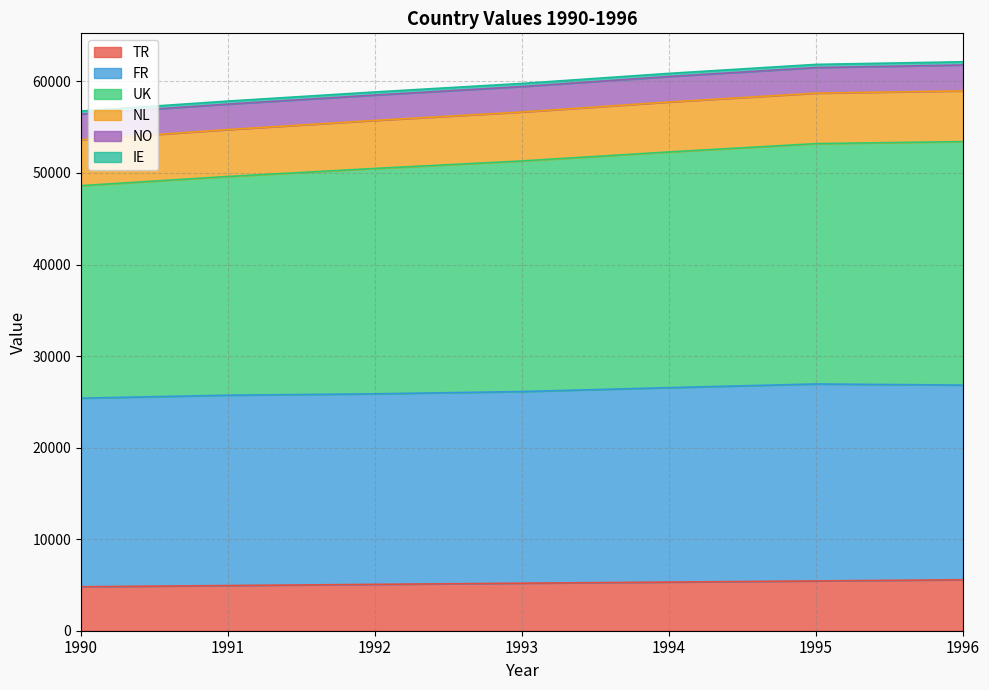

Rank the categories by TR value from highest to lowest.

1996, 1995, 1994, 1993, 1992, 1991, 1990